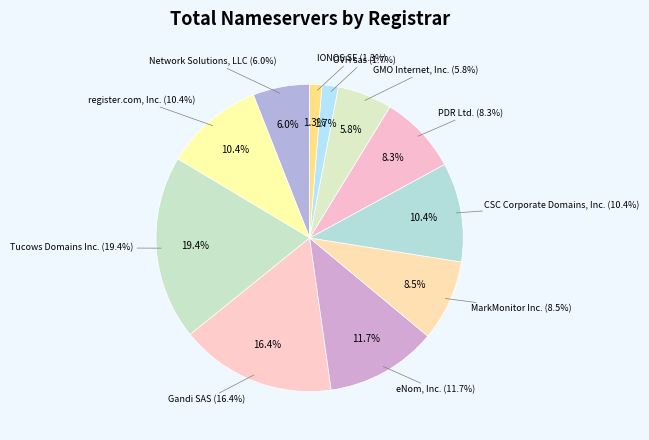

How many segments does this pie chart have?

11